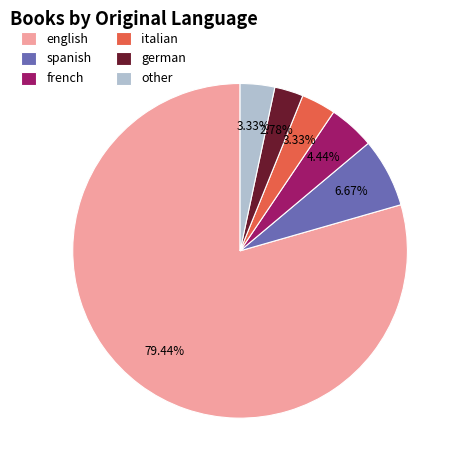

True or false: english accounts for 79% of the total.

True